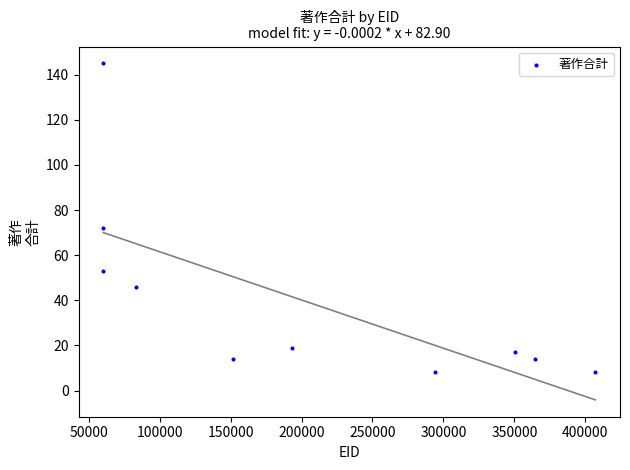

What Y value in the scatter plot is closest to 76?

72